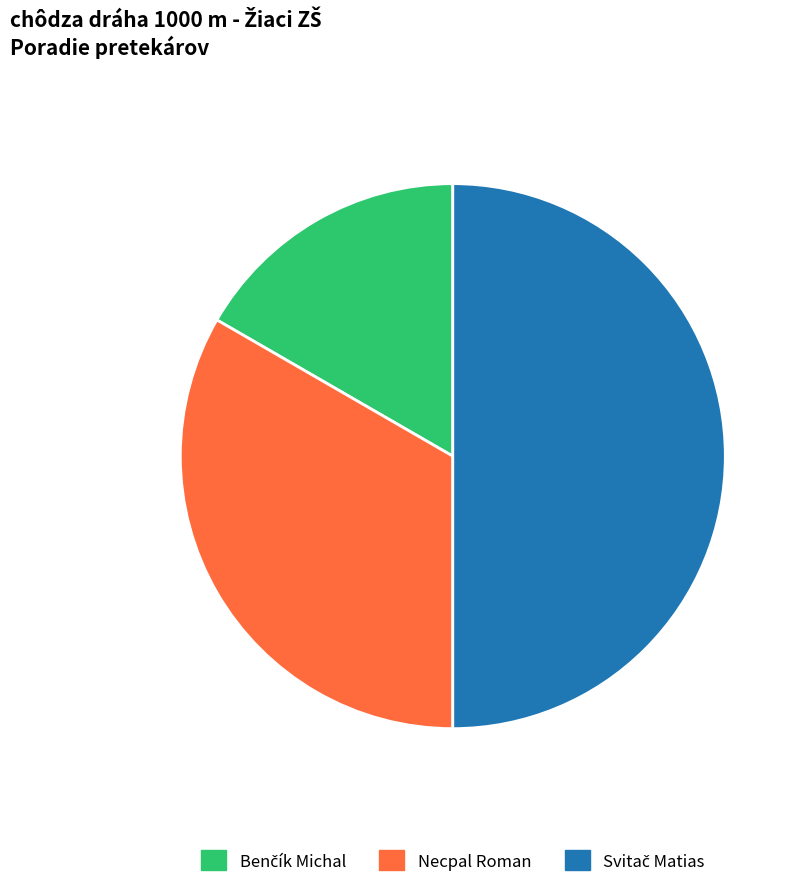

The Necpal Roman slice represents 33% of the pie. True or false?

True